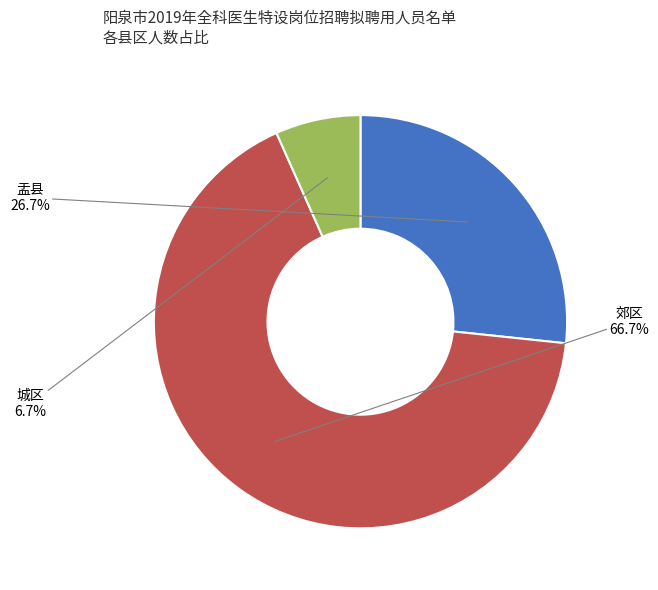

Is there any slice that represents more than half of the pie?

Yes